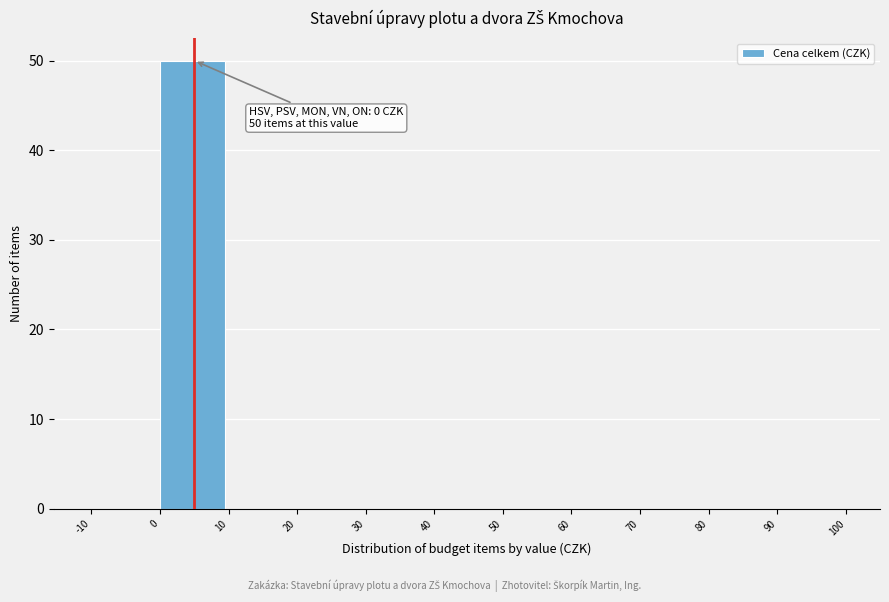

Over which range of the x-axis is the bar tallest?

0 to 10